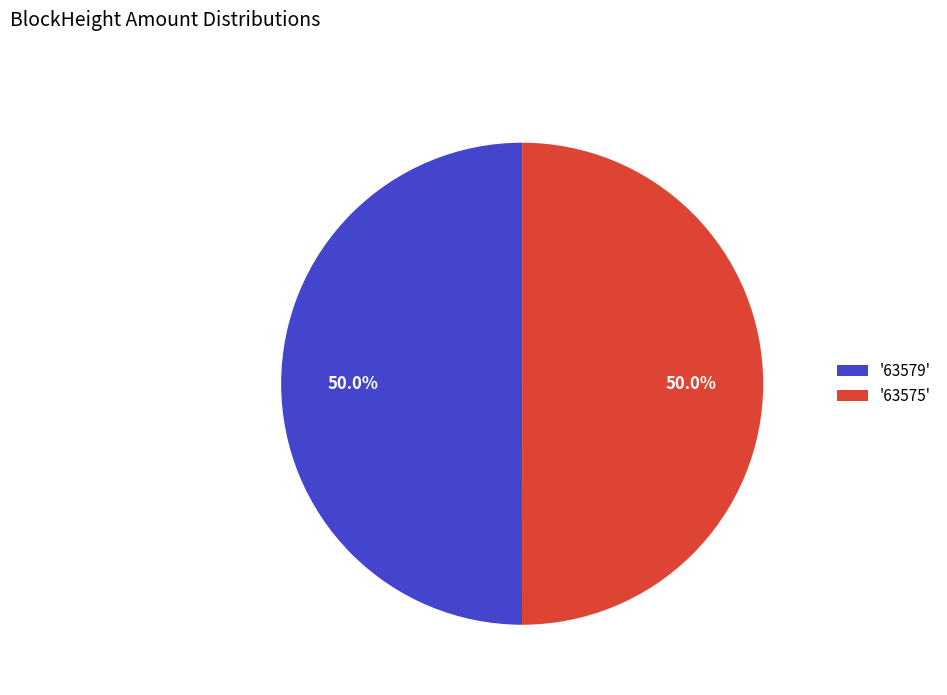

What is the total percentage of '63575' and '63579'?

100.0%